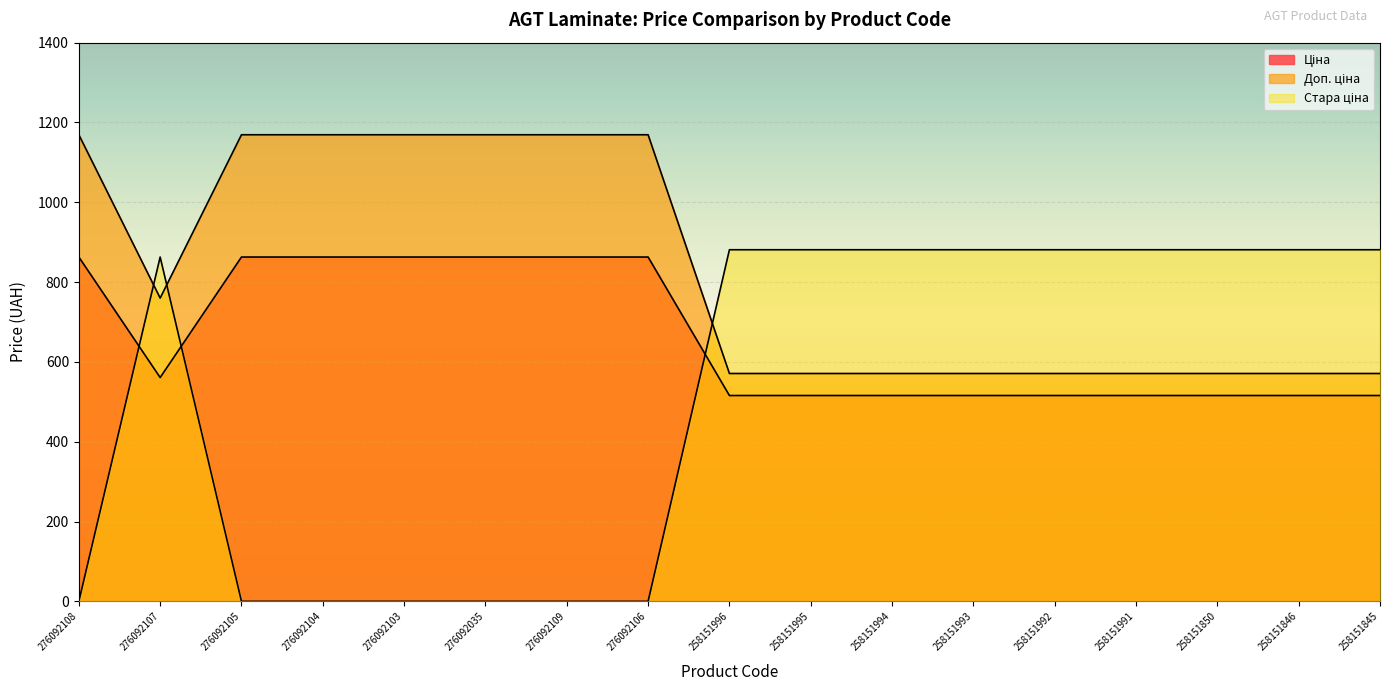

Where does the Стара ціна series first go above 881?

258151996